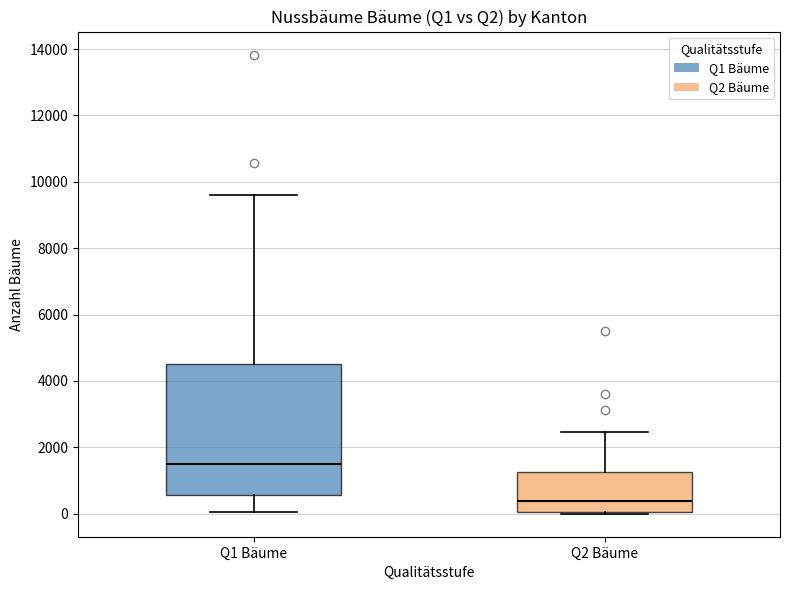

Comparing the boxes themselves (not the whiskers), which one is the tallest?

Q1 Bäume